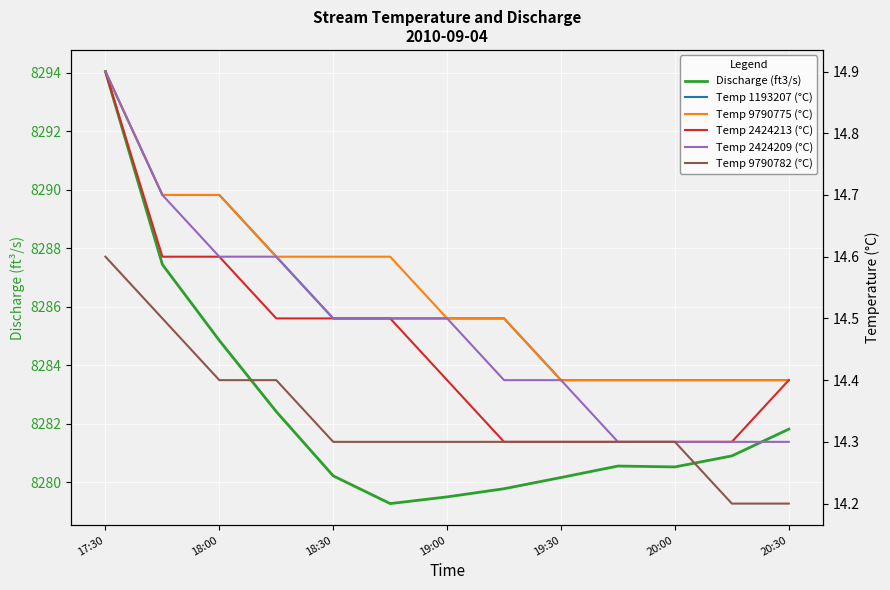

Reading left to right, extract all data points from this chart.

Discharge (ft3/s): 8294.0	8287.4	8284.8	8282.4	8280.2	8279.3	8279.5	8279.8	8280.2	8280.5	8280.5	8280.9	8281.8
Temp 1193207 (°C): 14.9	14.7	14.7	14.6	14.5	14.5	14.5	14.5	14.4	14.4	14.4	14.4	14.4
Temp 9790775 (°C): 14.9	14.7	14.7	14.6	14.6	14.6	14.5	14.5	14.4	14.4	14.4	14.4	14.4
Temp 2424213 (°C): 14.9	14.6	14.6	14.5	14.5	14.5	14.4	14.3	14.3	14.3	14.3	14.3	14.4
Temp 2424209 (°C): 14.9	14.7	14.6	14.6	14.5	14.5	14.5	14.4	14.4	14.3	14.3	14.3	14.3
Temp 9790782 (°C): 14.6	14.5	14.4	14.4	14.3	14.3	14.3	14.3	14.3	14.3	14.3	14.2	14.2